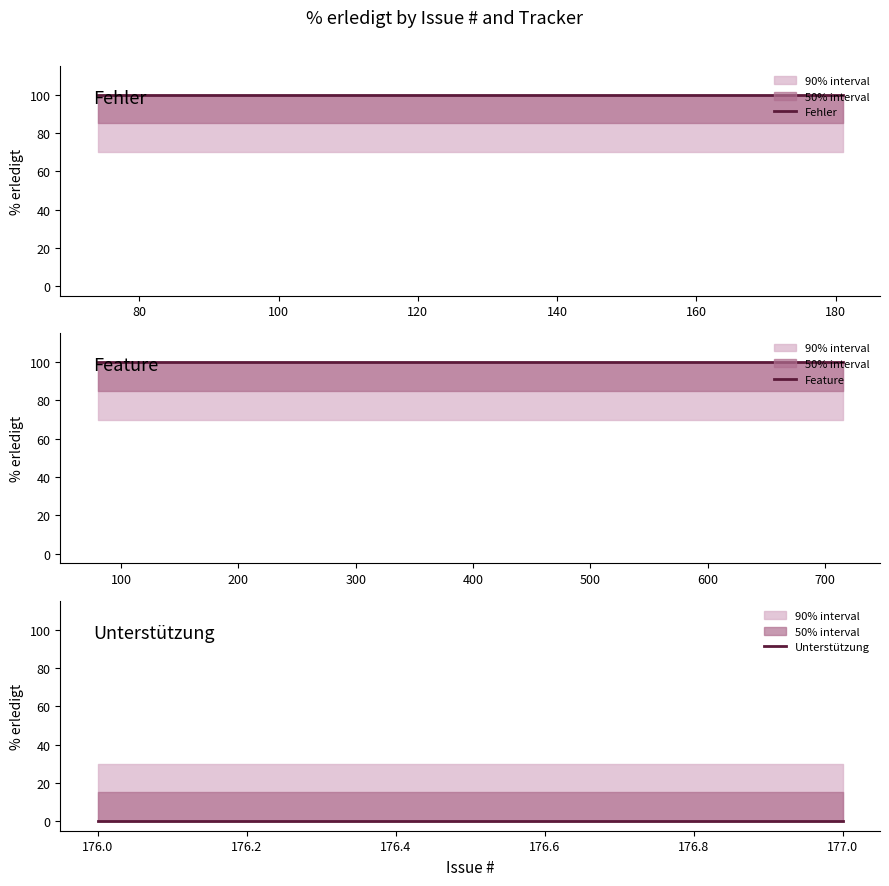

What is the value of the Feature point at the 5th from the left?

100